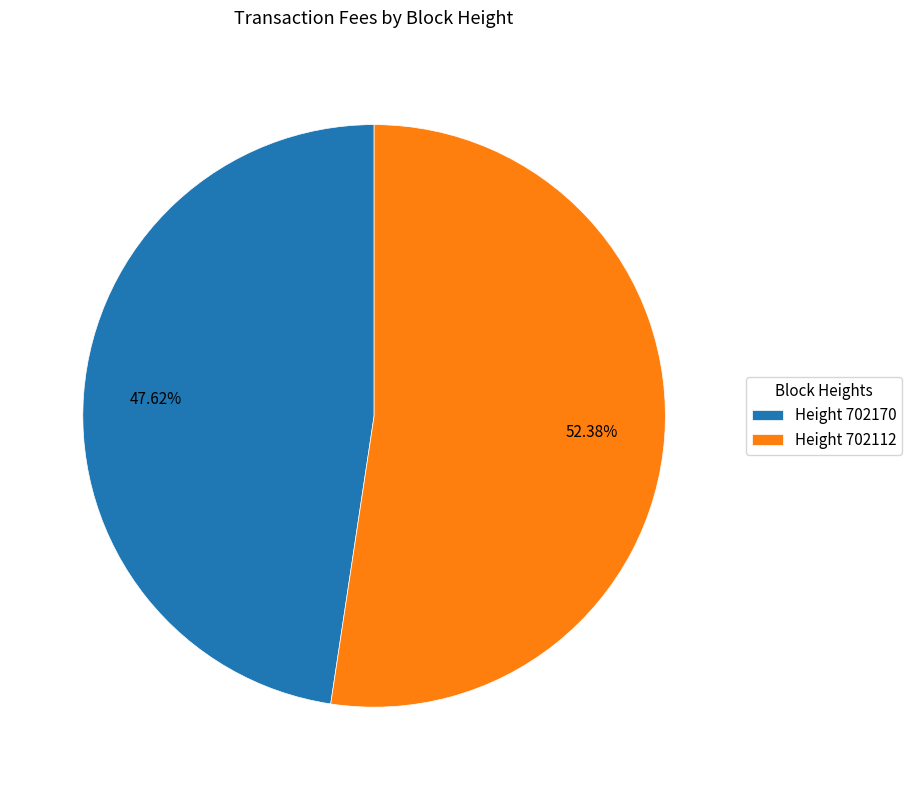

Do Height 702170 and Height 702112 together represent more than half of the pie?

Yes